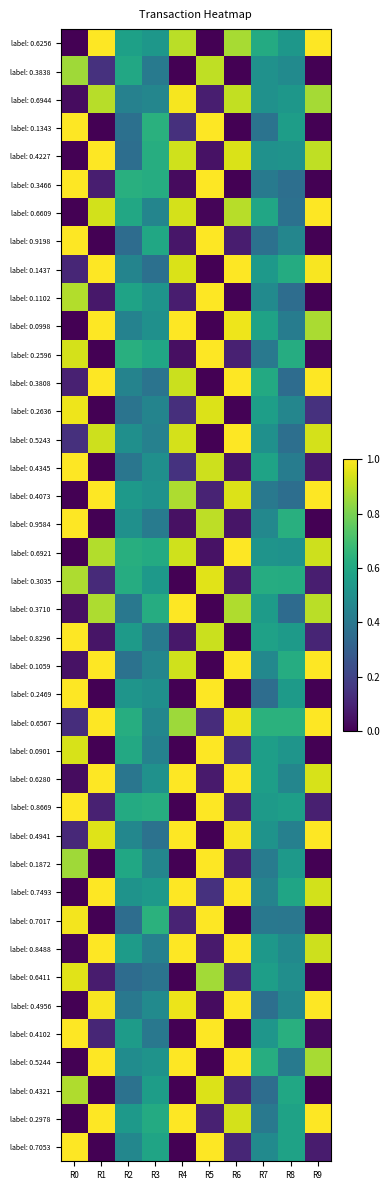

How many distinct data groups are displayed?

40